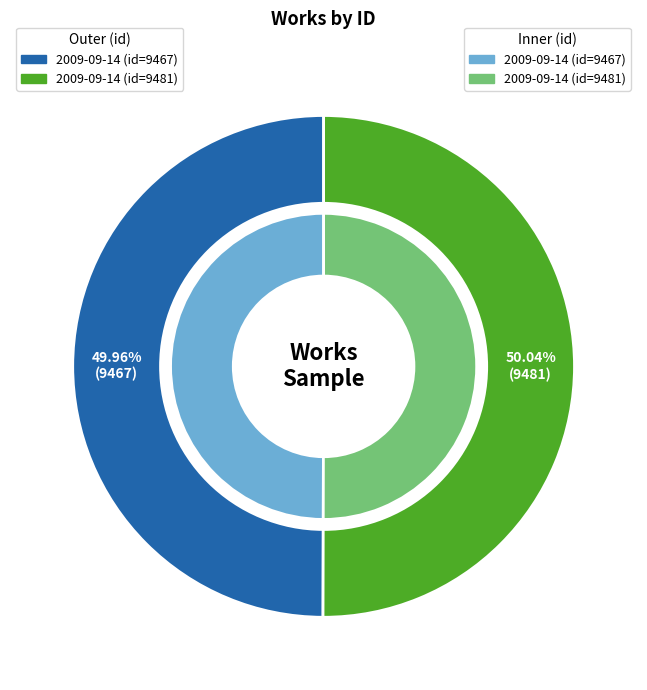

Is the sum of 2009-09-14 (id=9481) and 2009-09-14 (id=9467) greater than half?

Yes